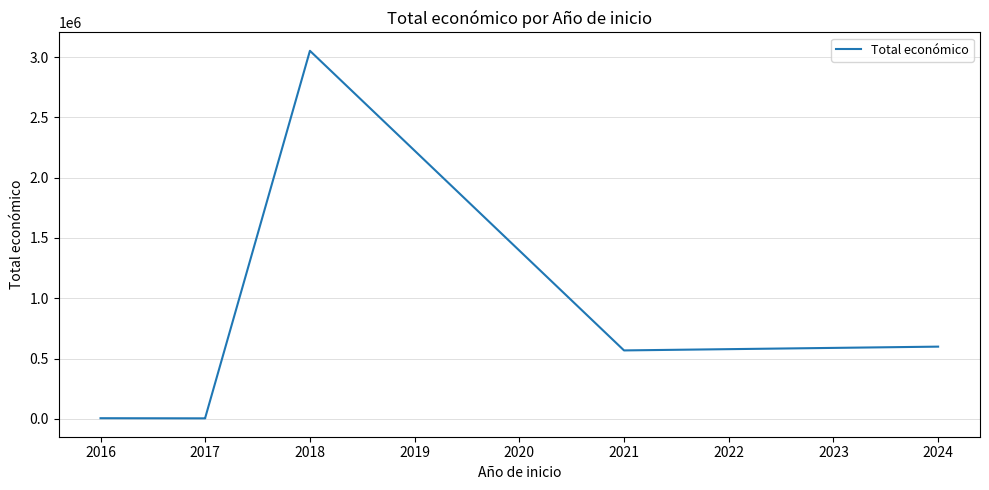

Reading left to right, what are all the values shown in this chart?

6000	4840	5000	10000	3051573	567924	599262